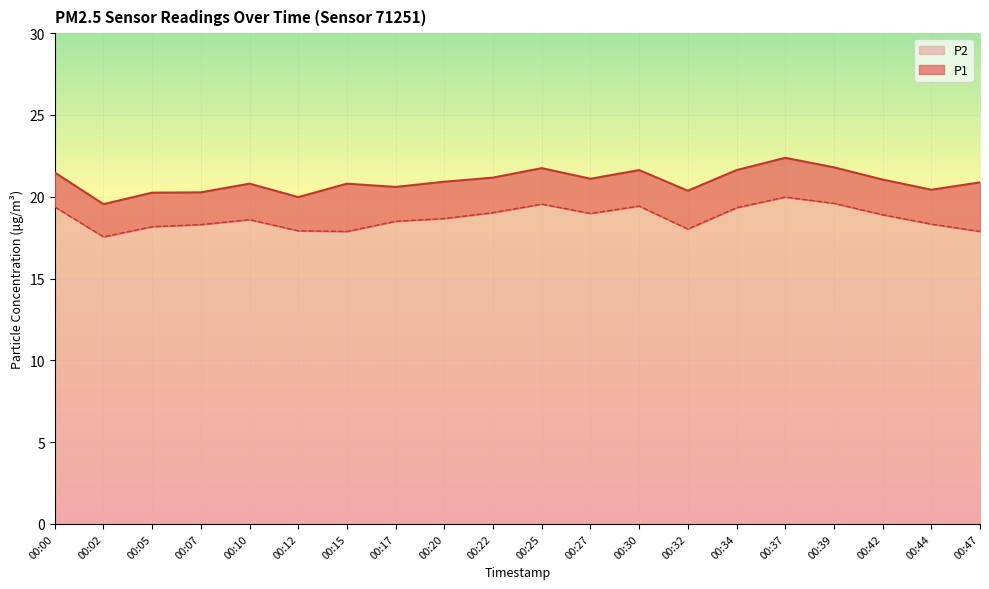

Which series changed the most between 00:00 and 00:15?

P2